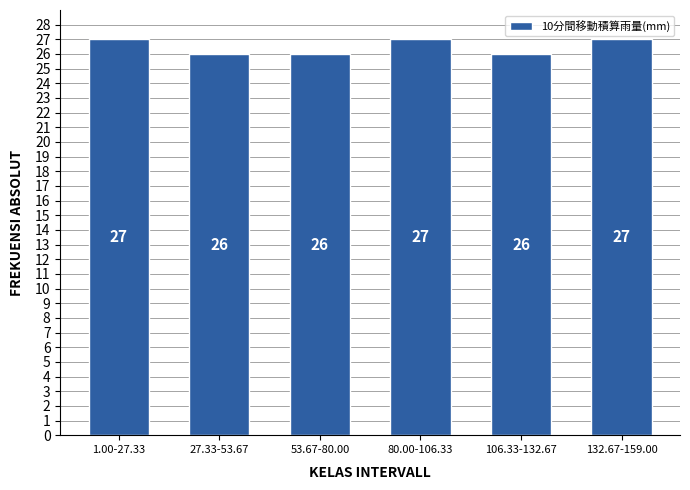

Reading right to left, extract all data points from this chart.

27	26	27	26	26	27